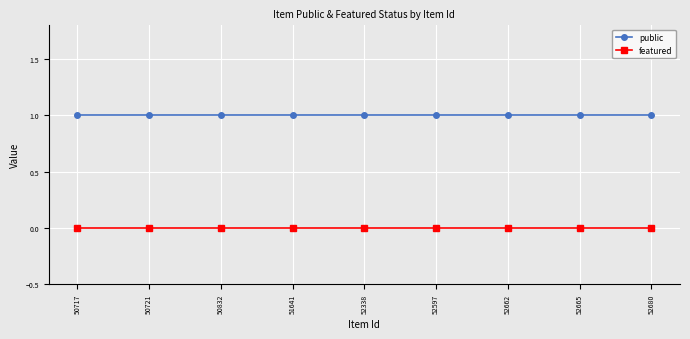

True or false: public has a value of 0 at 52338.

False